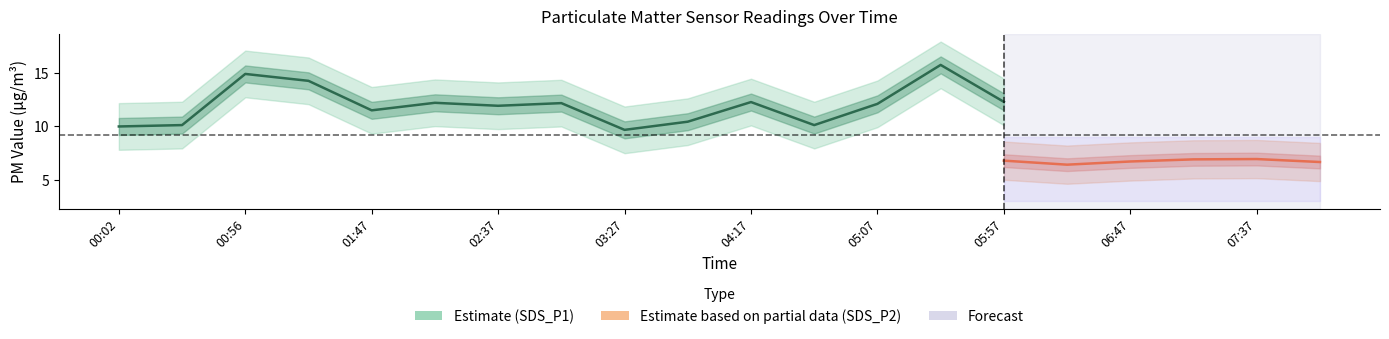

True or false: SDS_P1 and SDS_P2 intersect in this chart.

False